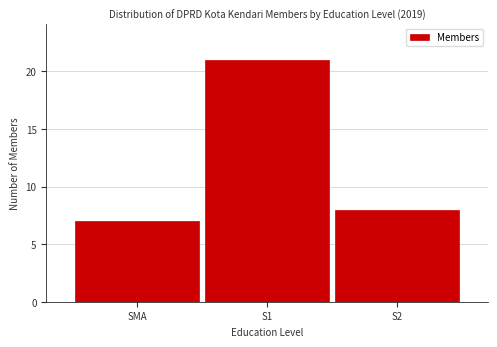

Reading right to left, transcribe all the data shown in this chart.

S2=8	S1=21	SMA=7